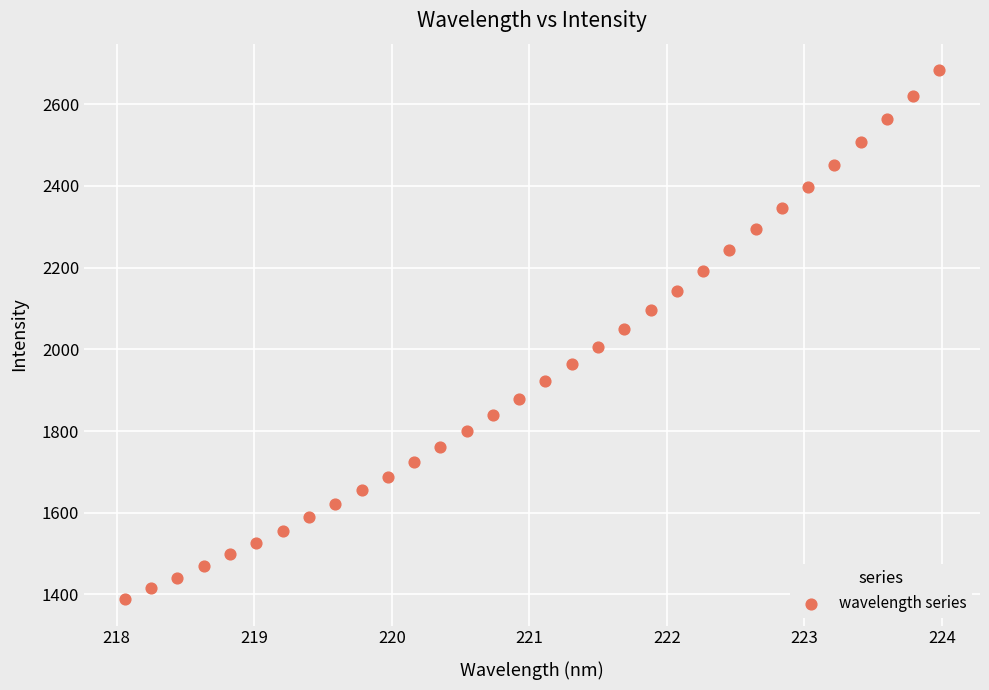

What is the range of Y values (max minus min)?

1295.1